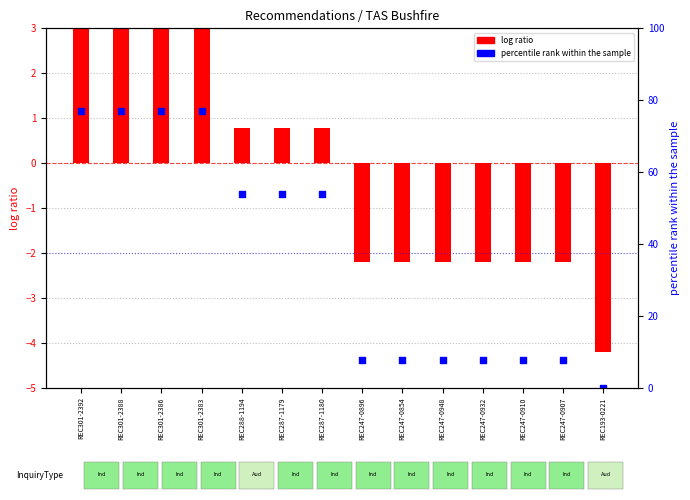

What is the total value across all series at REC301-2392?

80.7